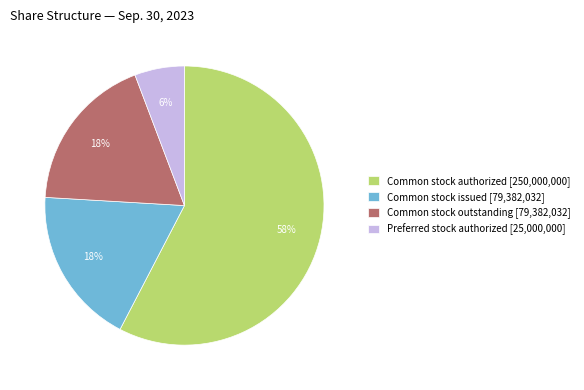

Which slice is the smallest?

Preferred stock authorized [25,000,000]